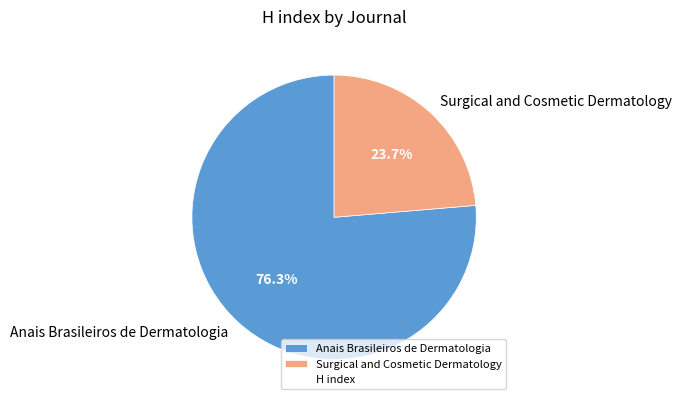

To the nearest percent, what portion does Anais Brasileiros de Dermatologia represent?

76%